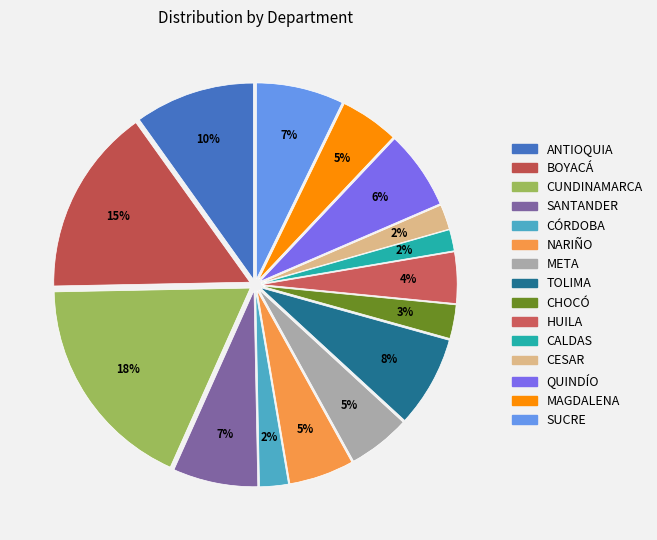

How many segments does this pie chart have?

15